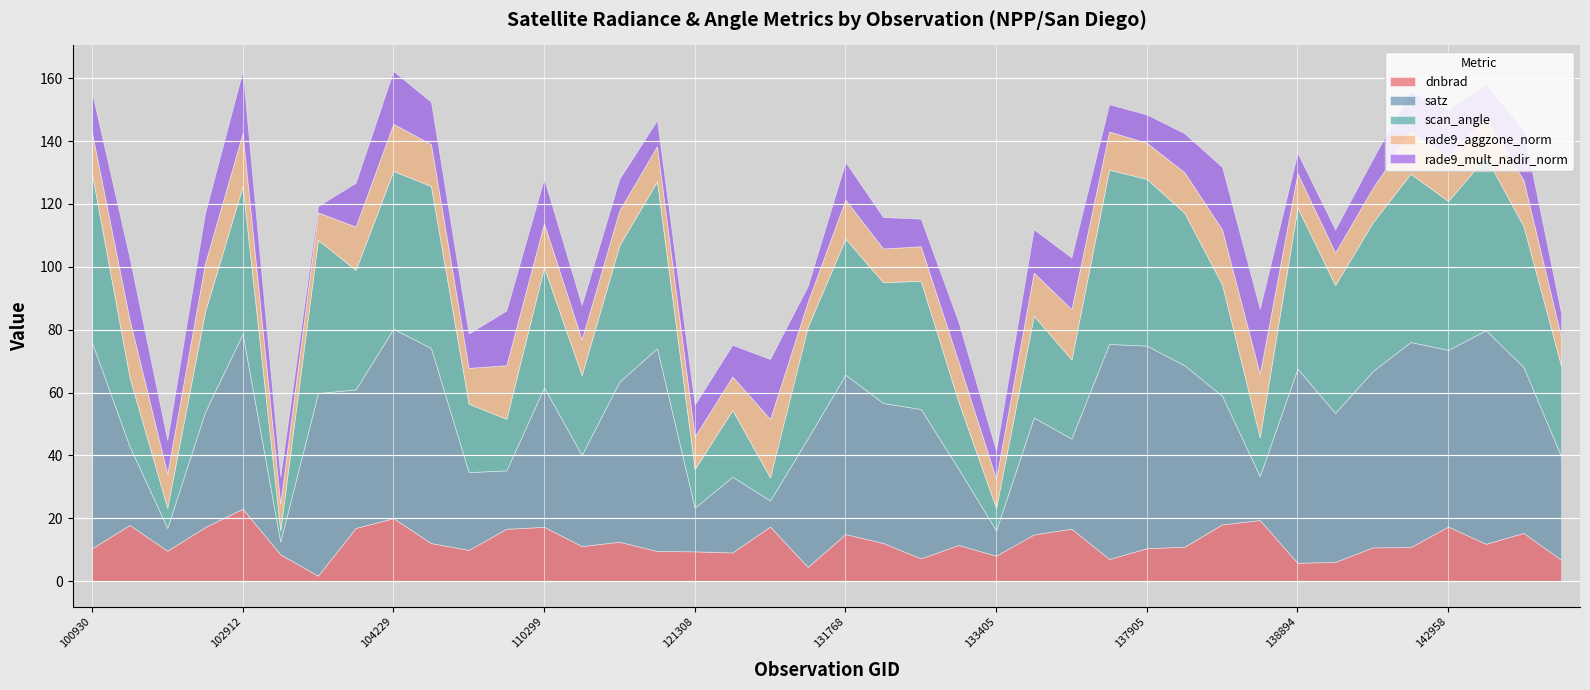

List the labels in order of dnbrad value, smallest first.

103643, 123966, 138894, 139095, 143356, 134700, 133040, 133405, 103279, 122178, 121308, 115500, 102671, 108015, 100930, 137905, 139868, 139881, 137916, 115265, 133223, 143153, 104236, 132669, 115378, 133585, 131768, 143165, 110127, 134505, 104112, 102792, 110299, 122346, 142958, 102551, 138105, 138296, 104229, 102912